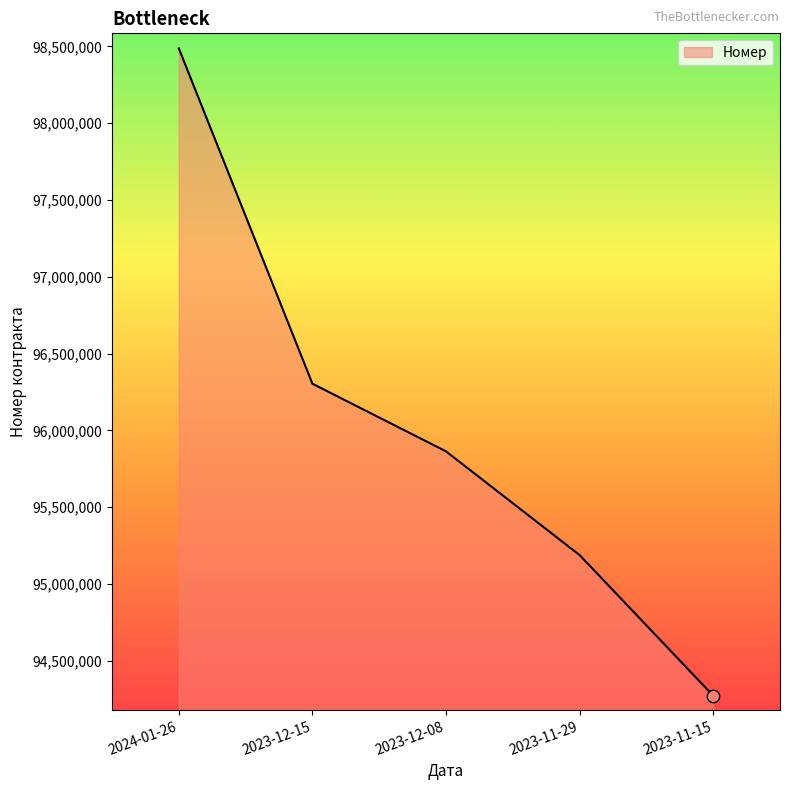

Approximately how many times larger is the value at 2023-12-08 compared to 2023-11-29?

1.0